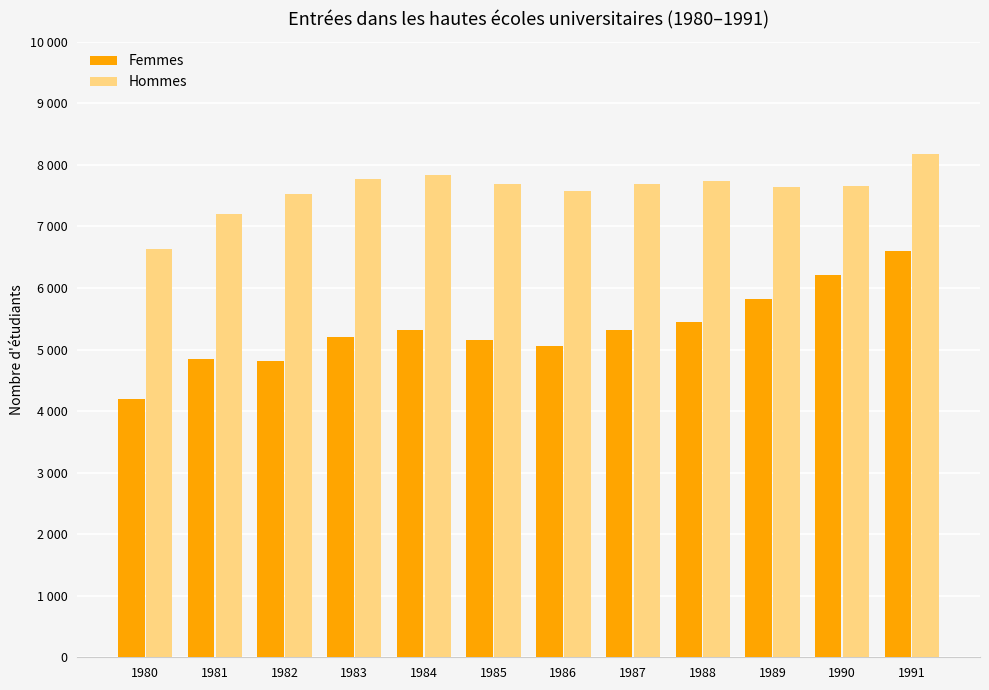

Reading left to right, what are all the values shown in this chart?

Femmes: 4198	4854	4810	5200	5321	5162	5052	5318	5448	5817	6217	6594
Hommes: 6639	7199	7535	7771	7830	7693	7575	7692	7738	7634	7660	8180